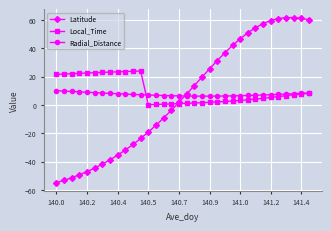

How many lines are shown in the chart?

3